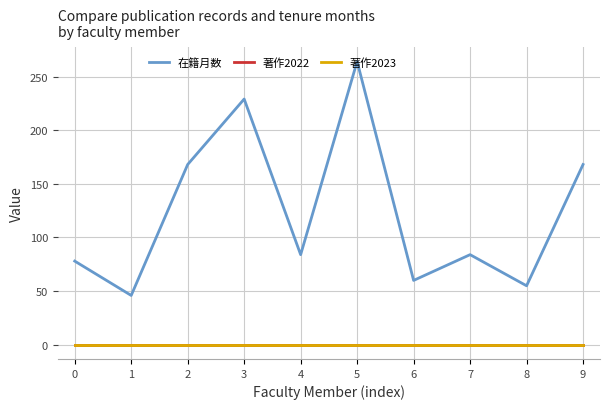

True or false: 在籍月数 and 著作2023 cross at least once.

False